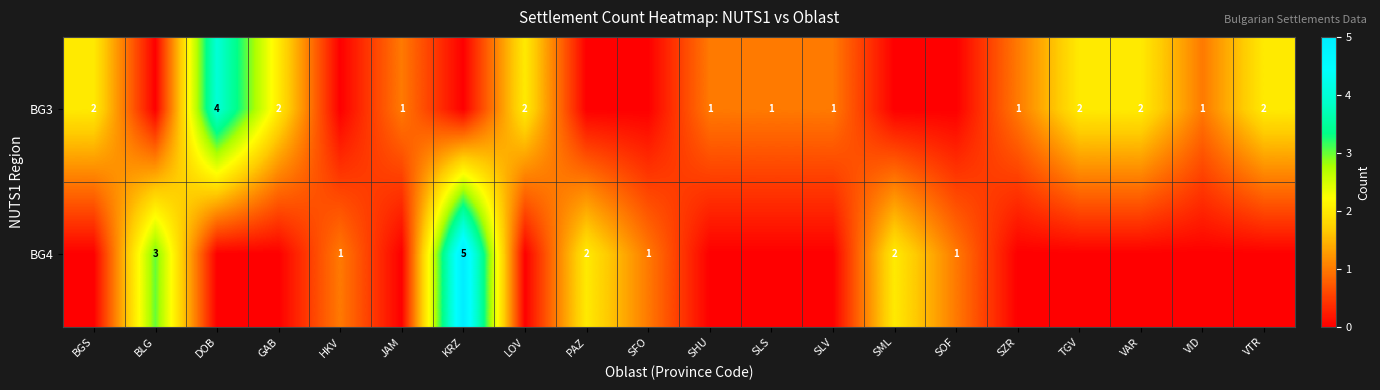

What is the total value across all series at LOV?

2